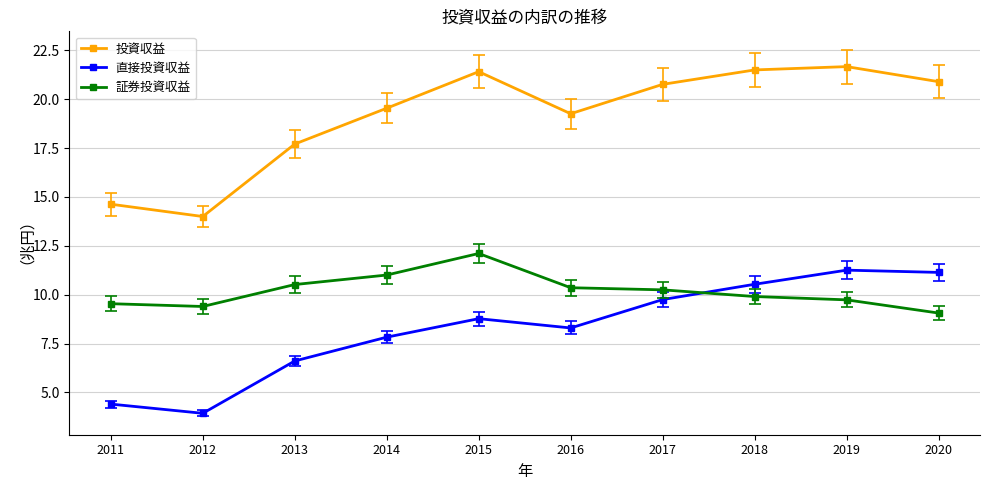

List the series in order of their overall mean, highest first.

投資収益, 証券投資収益, 直接投資収益